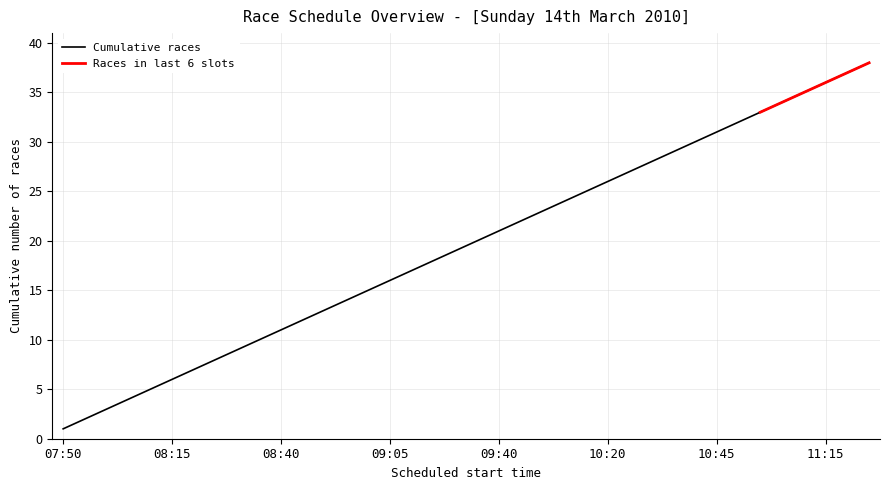

What position from the right is 08:45?

27